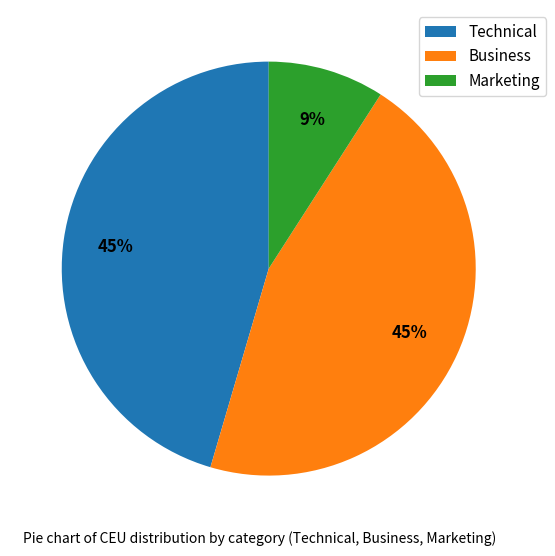

How many slices are in this pie chart?

3